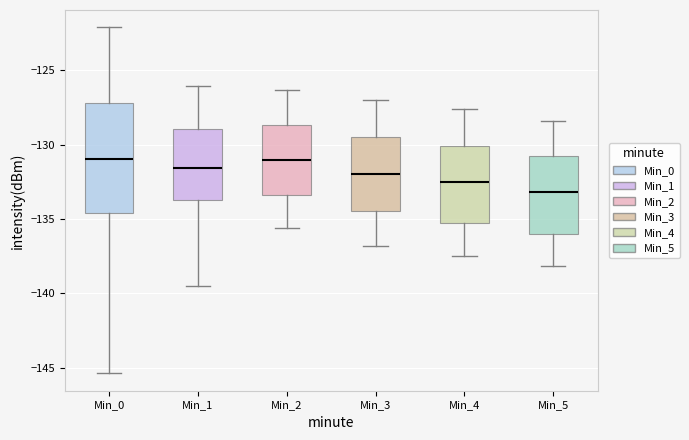

Reading left to right, read every box against the y-axis: the position of its median line, the range the box covers, and the ends of its whiskers. The values are not printed on the chart, so give them approximately, as read against the axis.

Min_0: median -131.0, box -134.5 to -127.0, whiskers -145.5 to -122.0
Min_1: median -131.5, box -134.0 to -129.0, whiskers -139.5 to -126.0
Min_2: median -131.0, box -133.5 to -128.5, whiskers -135.5 to -126.5
Min_3: median -132.0, box -134.5 to -129.5, whiskers -137.0 to -127.0
Min_4: median -132.5, box -135.5 to -130.0, whiskers -137.5 to -127.5
Min_5: median -133.0, box -136.0 to -131.0, whiskers -138.0 to -128.5